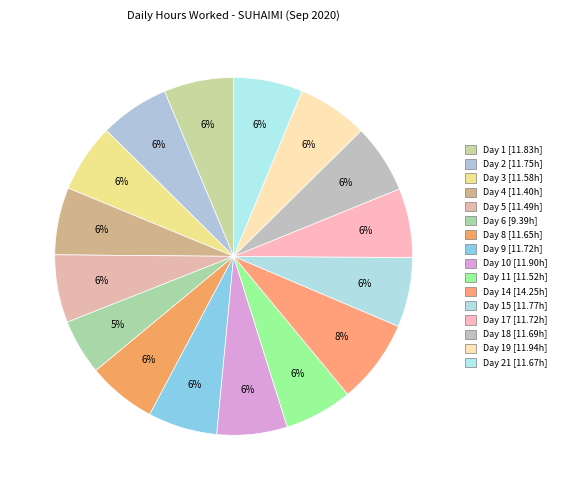

How many segments does this pie chart have?

16